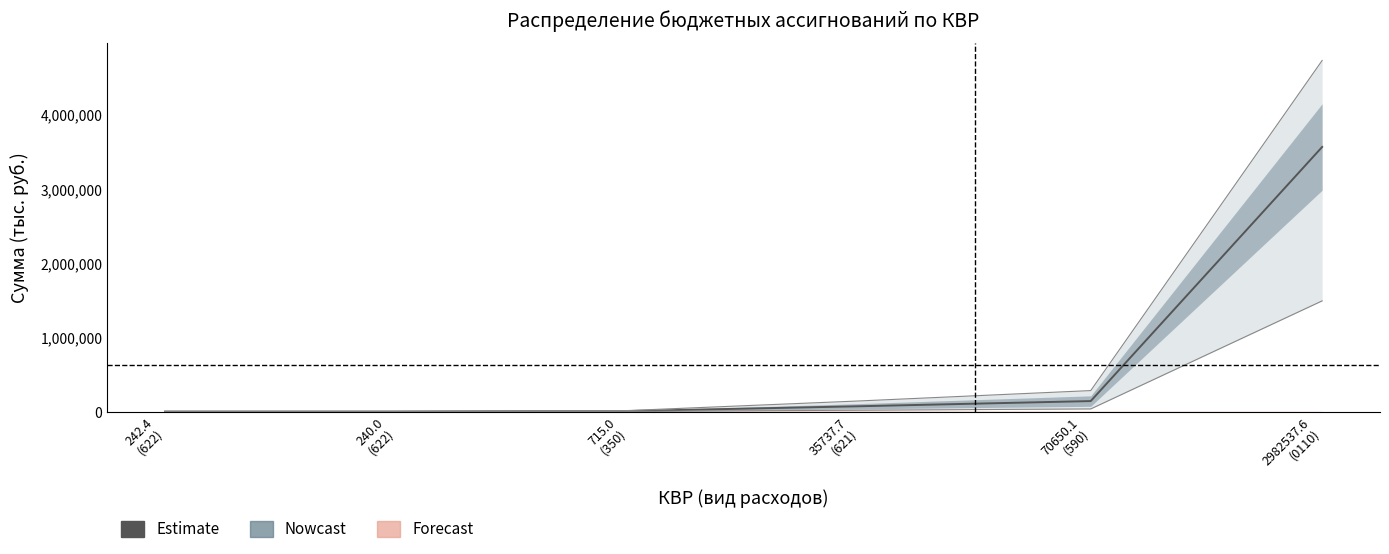

The chart shows a value of 5778683.3 at 2982537.6
(0110). True or false?

False